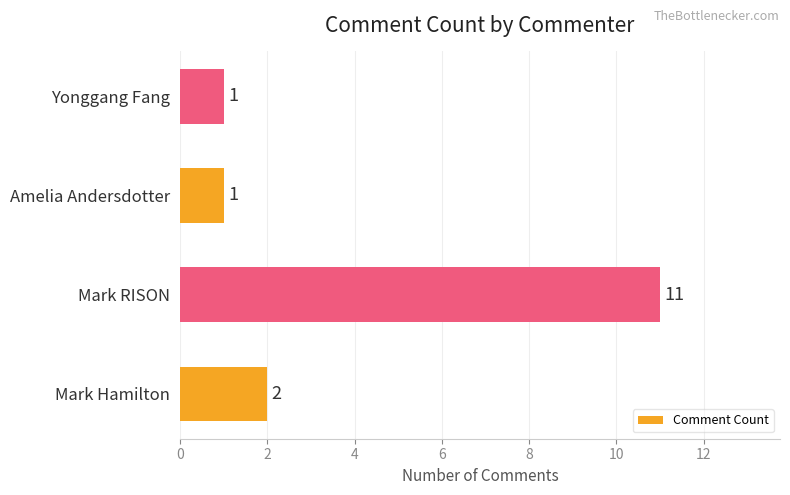

Reading top to bottom, what are all the values shown in this chart?

1	1	11	2